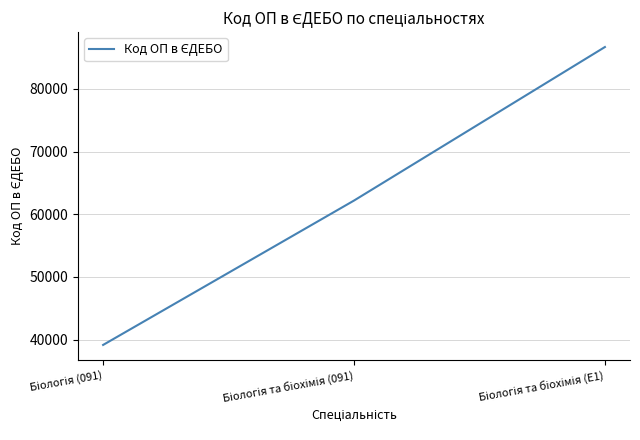

What is the difference between the maximum and minimum values?

47553